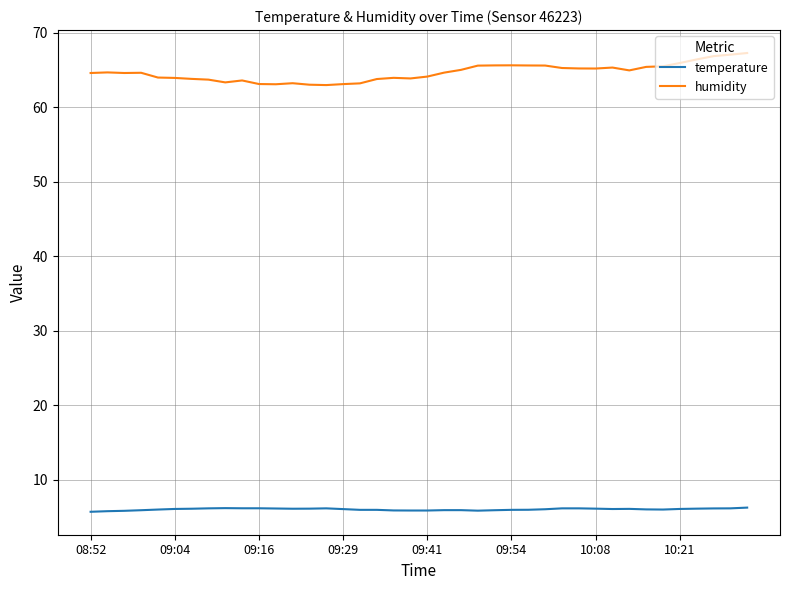

What is the smallest value displayed?

5.7